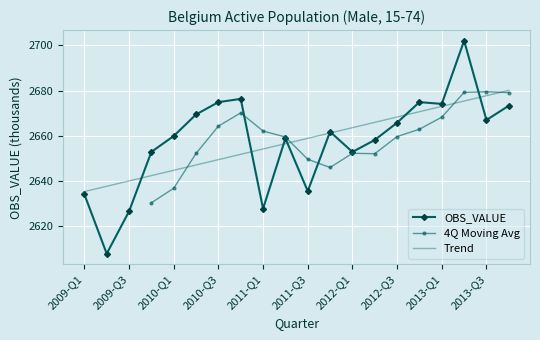

What is the smallest value displayed?

2607.9